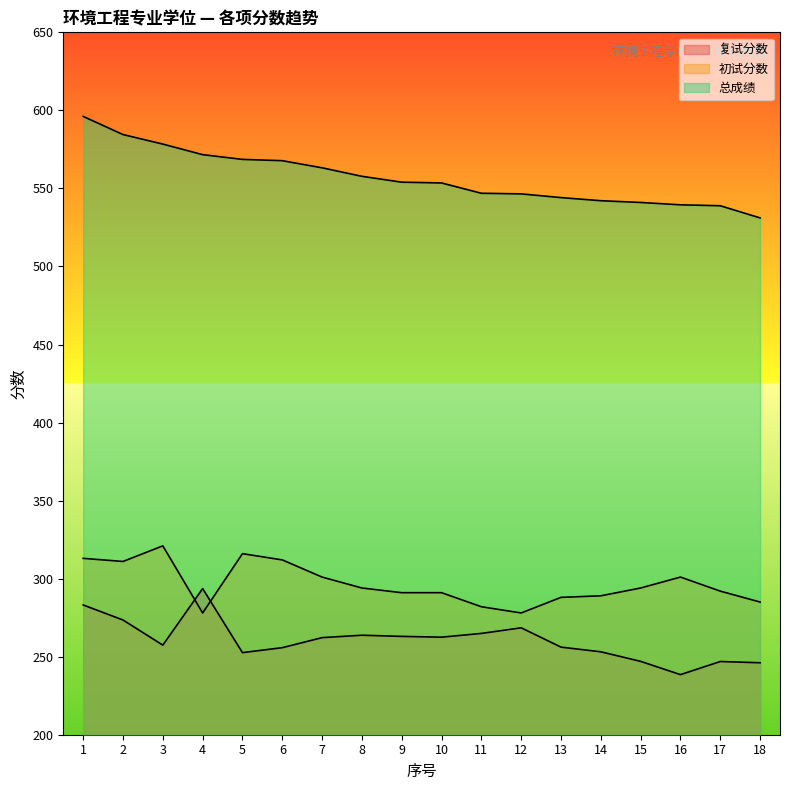

At which category is the sum across all series the highest?

1